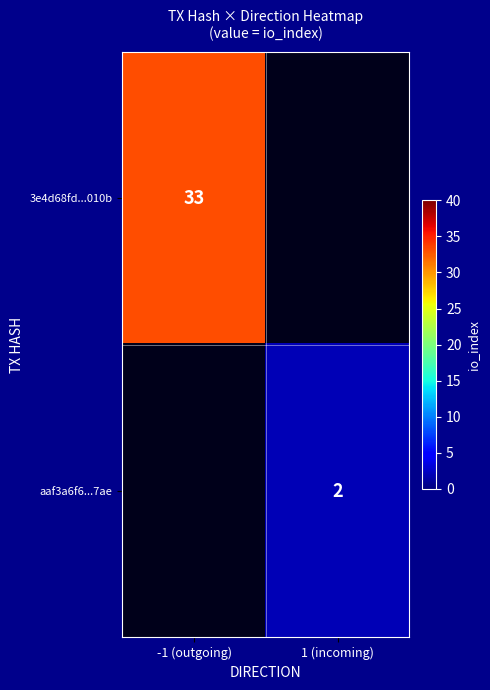

The 3e4d68fd...010b series shows 50 at -1 (outgoing). True or false?

False